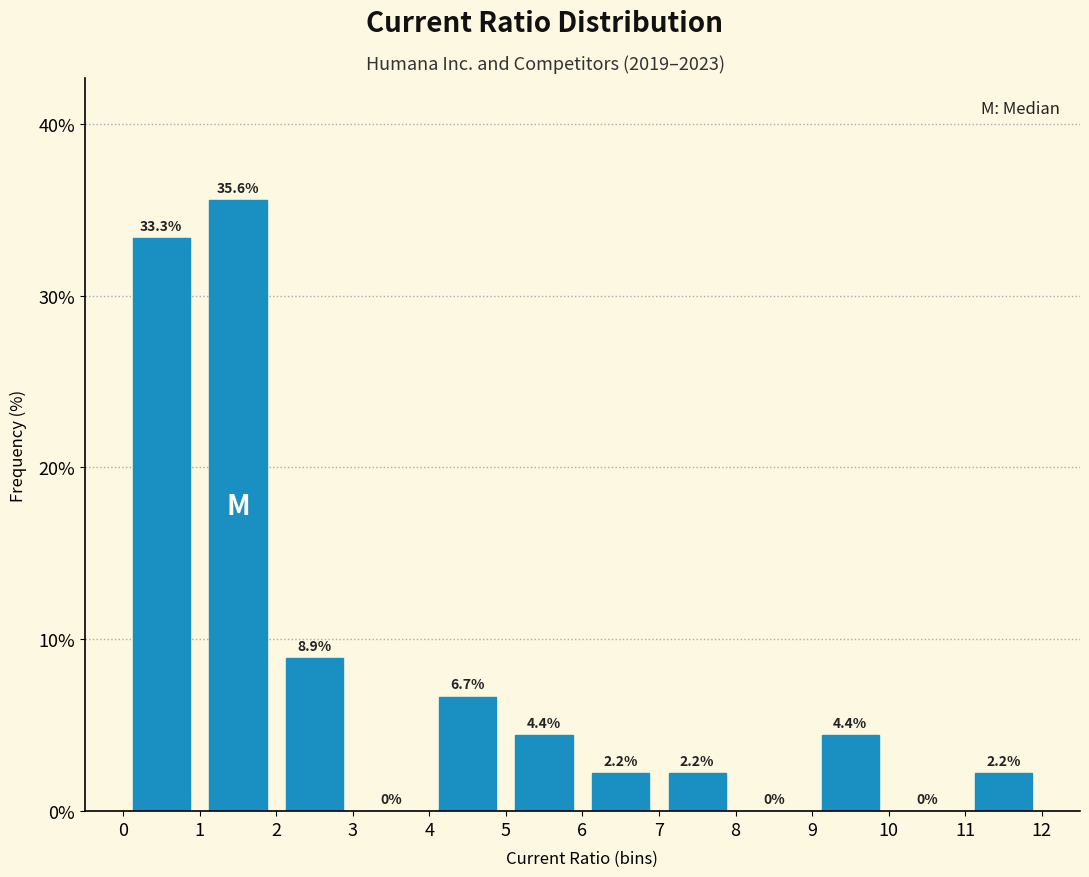

Which range on the x-axis has the tallest bar?

1 to 2